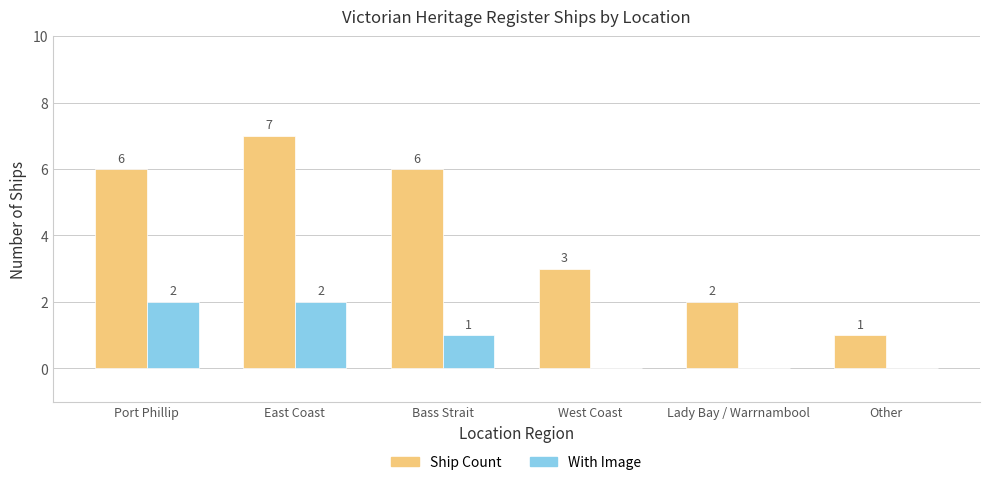

The With Image series shows 1 at Bass Strait. True or false?

True